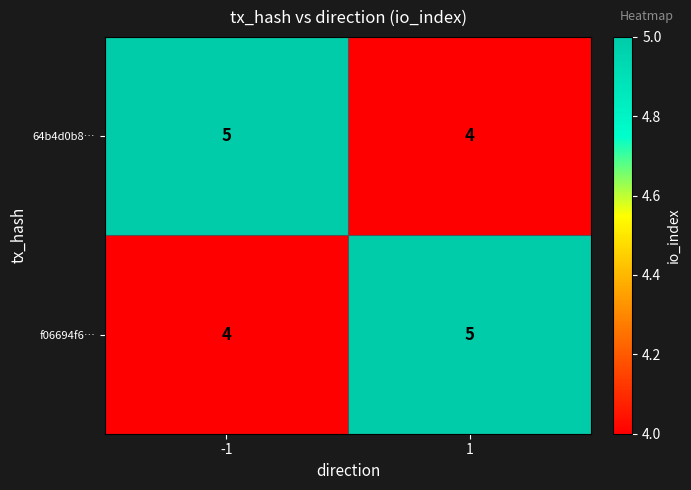

The 64b4d0b8… series shows 5 at 1. True or false?

False